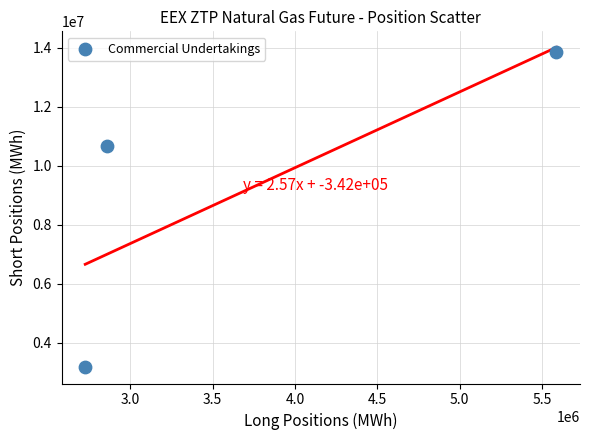

What Y value in the scatter plot is closest to 8500785?

10669440